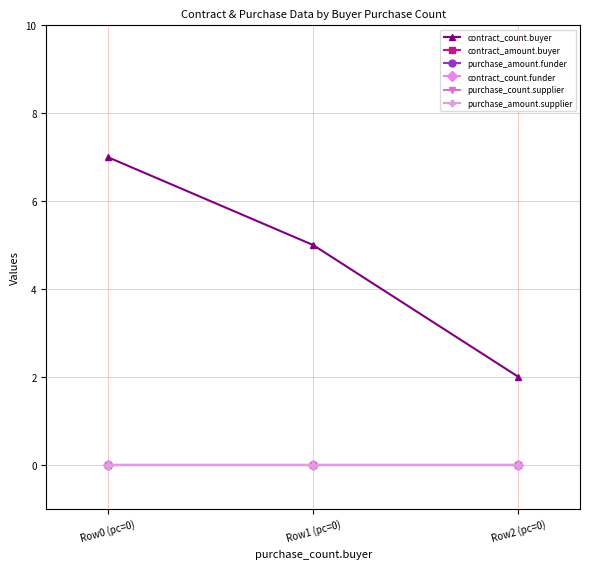

At how many categories does at least one series exceed 2?

2